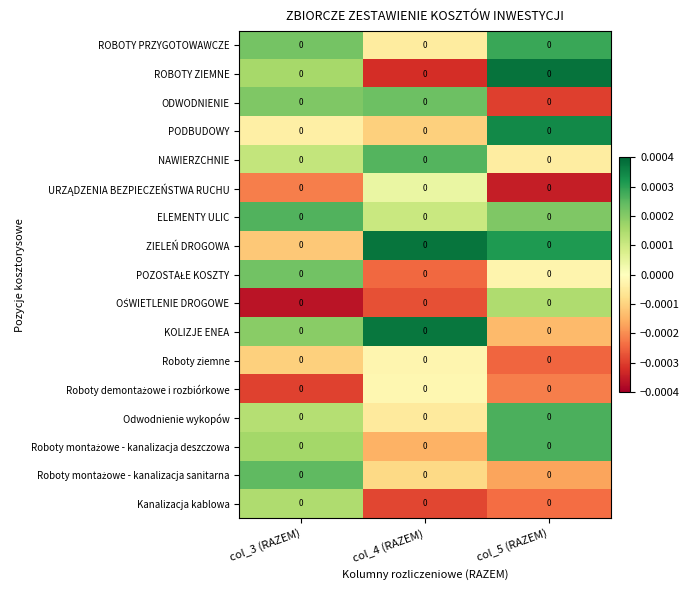

At which category does the chart reach its peak across all series?

col_5 (RAZEM)